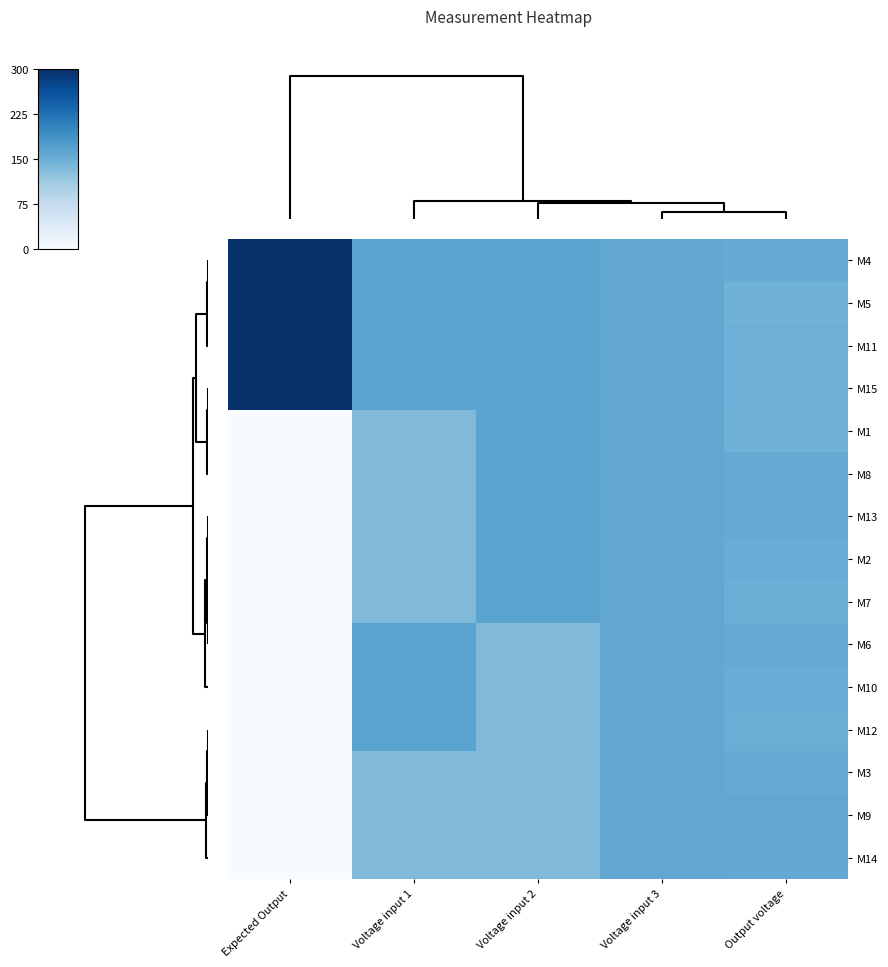

At which category does the chart reach its minimum across all series?

Expected Output